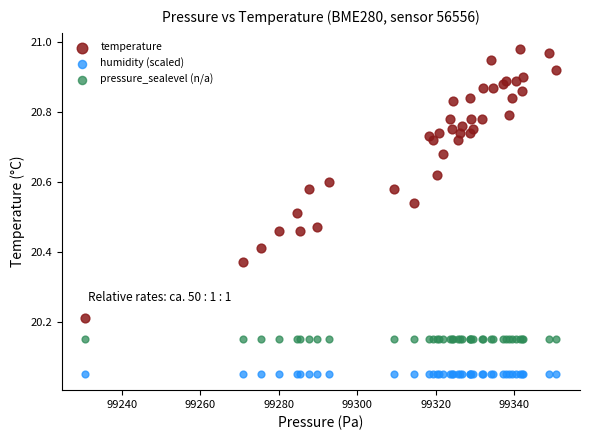

Which series contains the lowest Y value?

humidity (scaled)